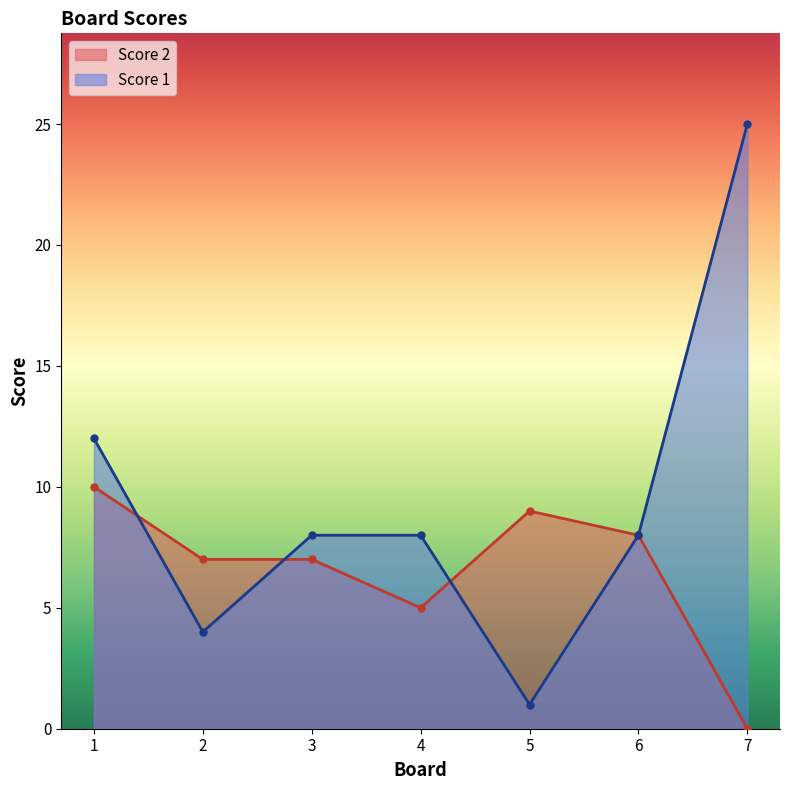

What is the value of the Score 2 point at the 5th from the left?

9